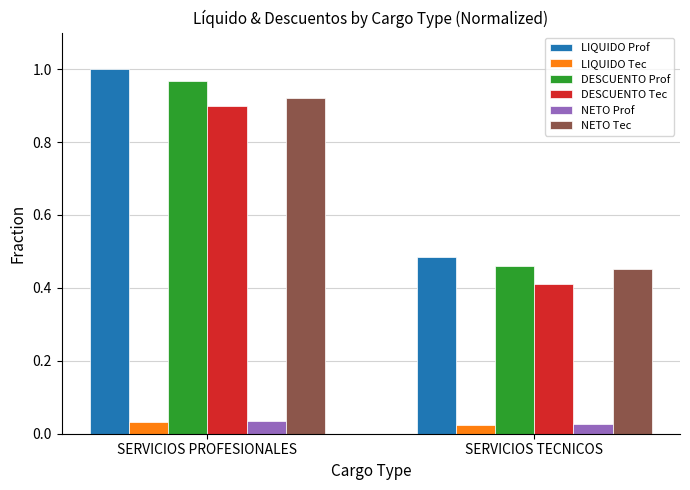

Which label corresponds to the largest value in the chart?

SERVICIOS PROFESIONALES